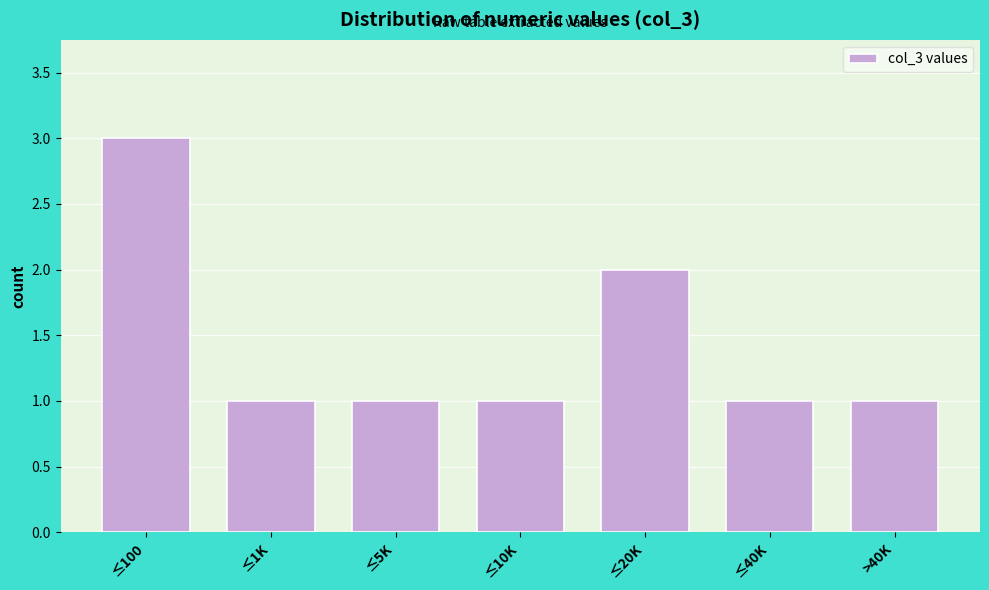

Reading left to right, list all the values displayed in this chart.

≤100=3	≤1K=1	≤5K=1	≤10K=1	≤20K=2	≤40K=1	>40K=1